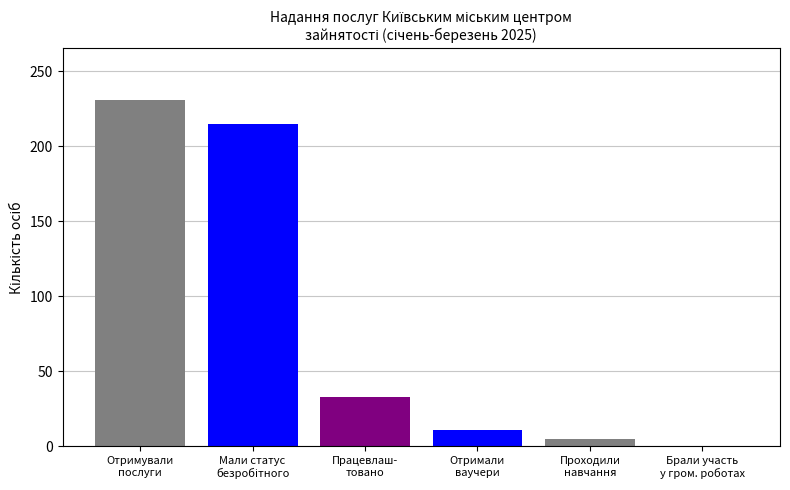

How many groups of bars are there?

1